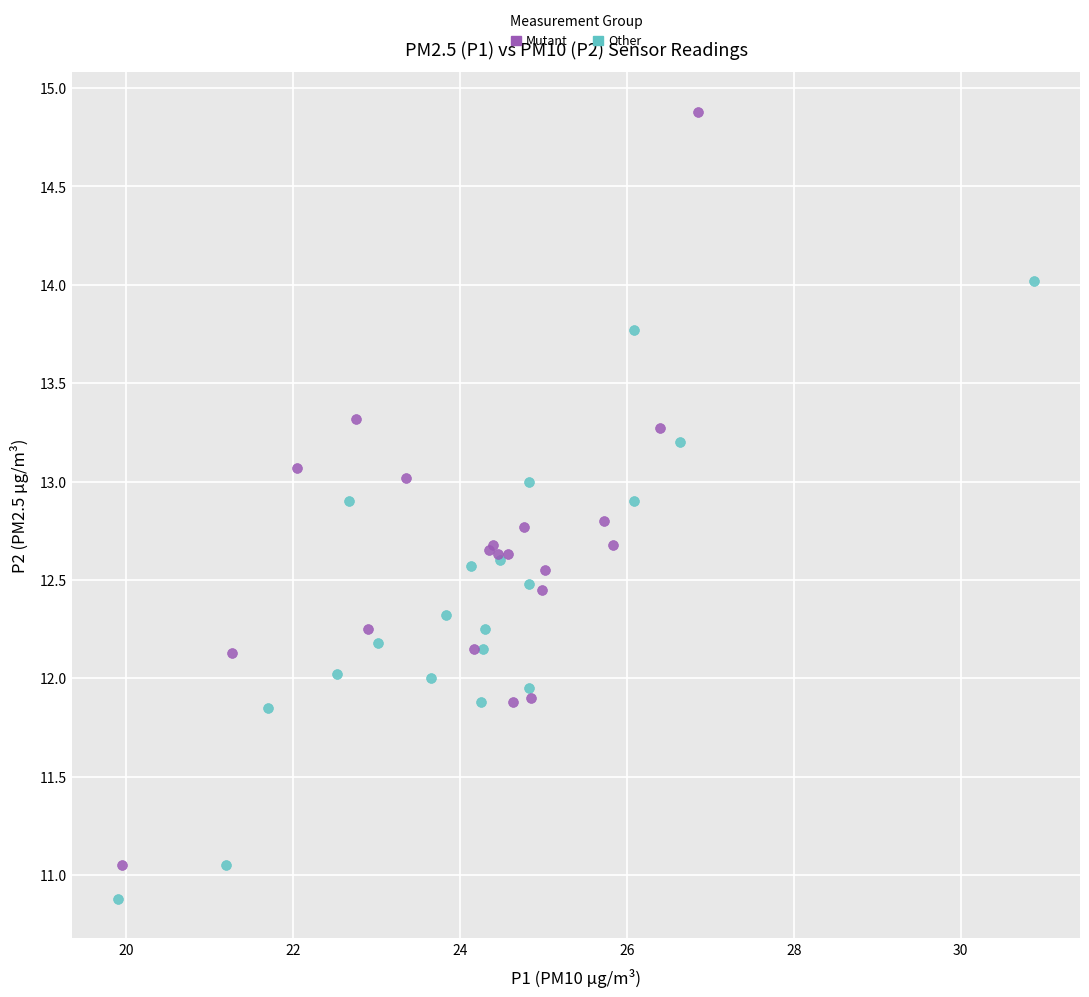

Which series has the widest spread of Y values?

Mutant